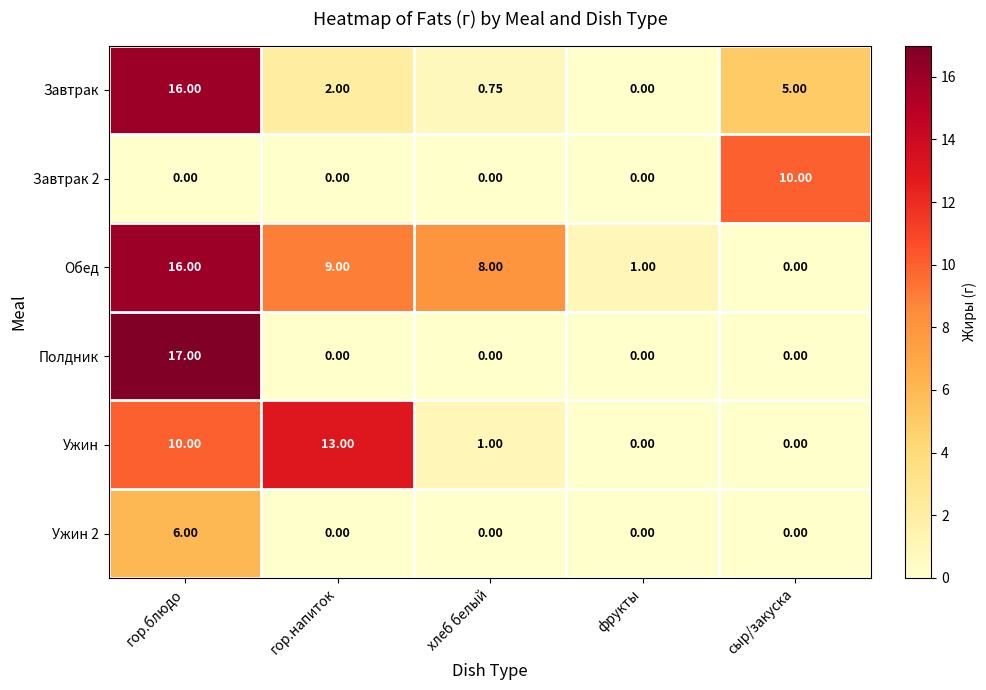

What is the spread (max minus min) of values at сыр/закуска?

10.0